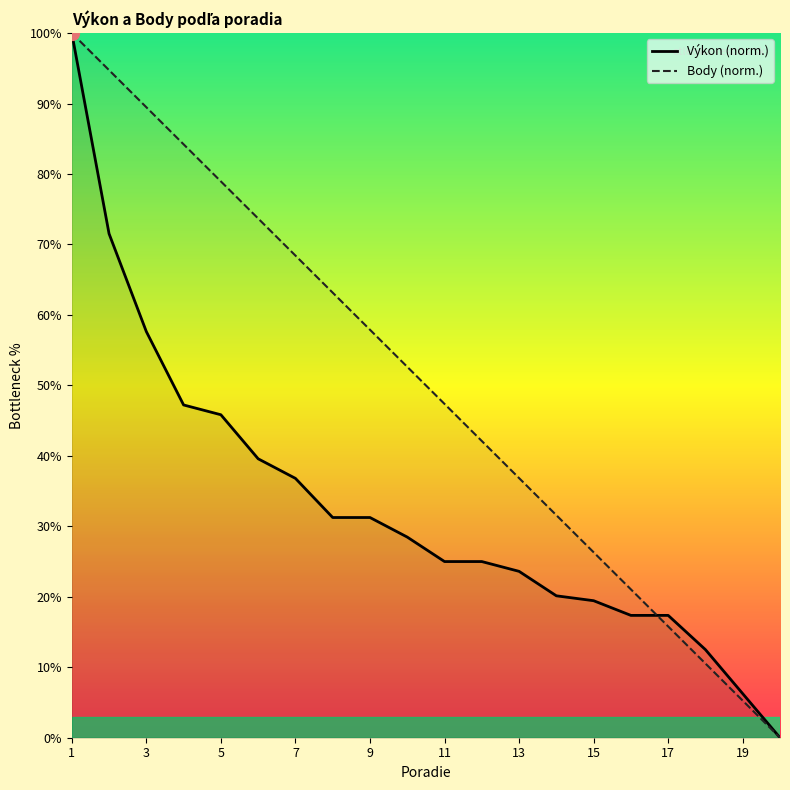

Rank the series by their average value, from lowest to highest.

Výkon (norm.), Body (norm.)